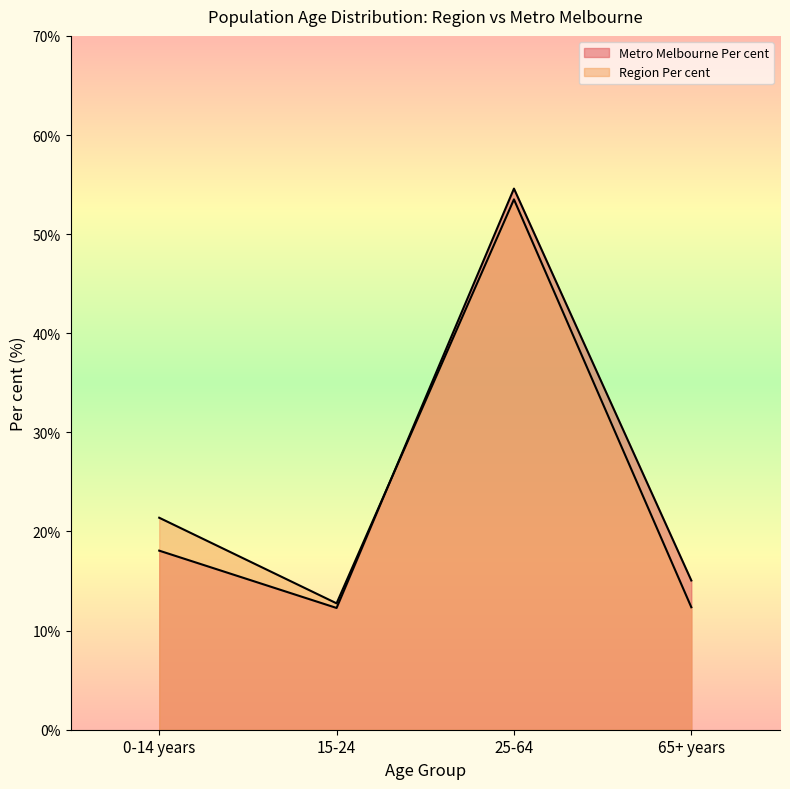

How many values in the Region Per cent series are below 21?

2